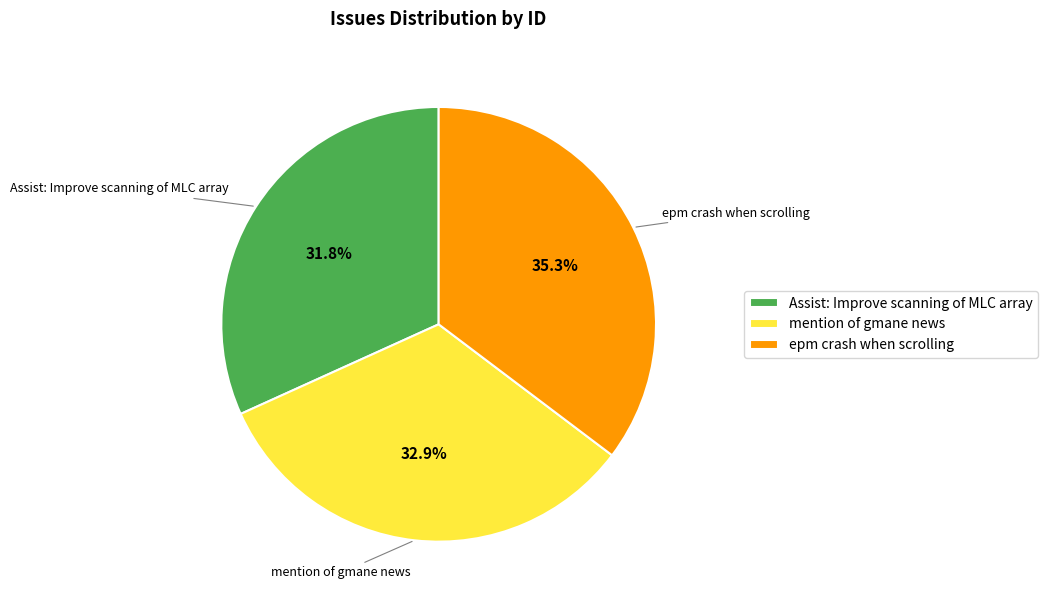

How many segments does this pie chart have?

3